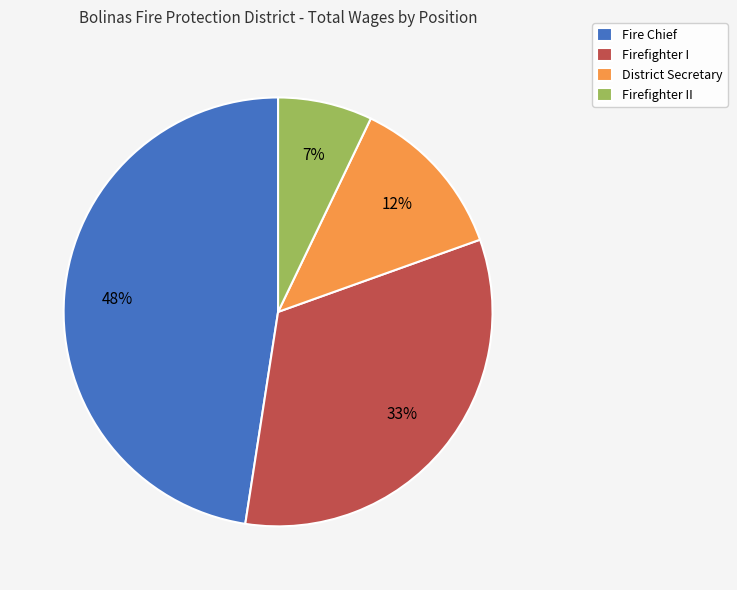

To the nearest percent, what is the combined percentage of District Secretary and Fire Chief?

60%